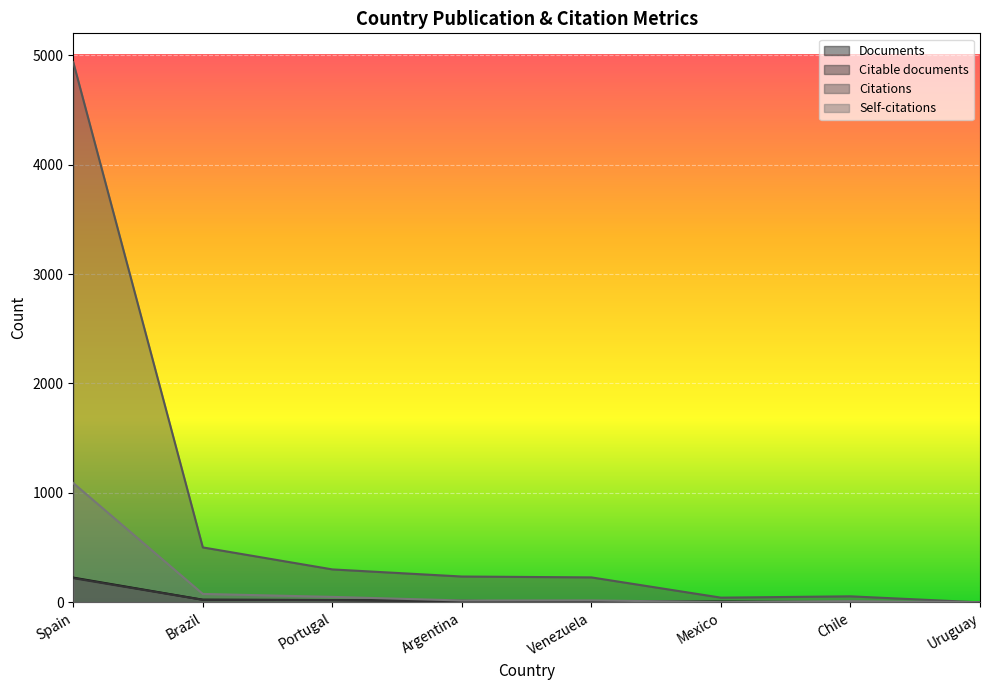

What is the value of the Self-citations point at the 4th from the left?

17